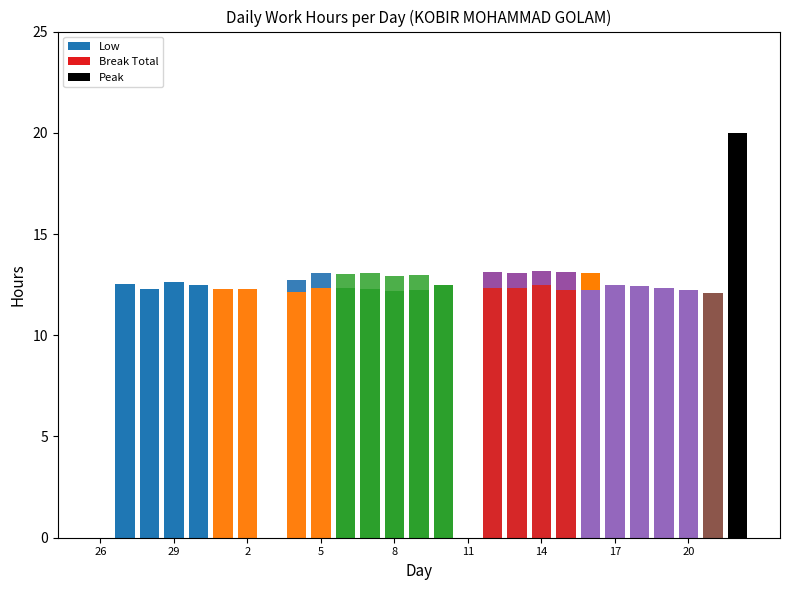

Read the Break Total value at 15.

0.8